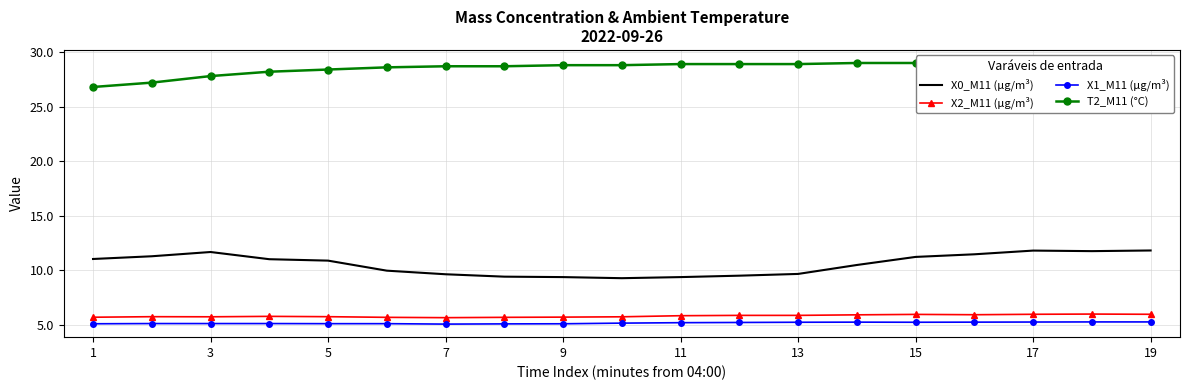

The value of X2_M11 (μg/m³) at 11 is 5.8. True or false?

True